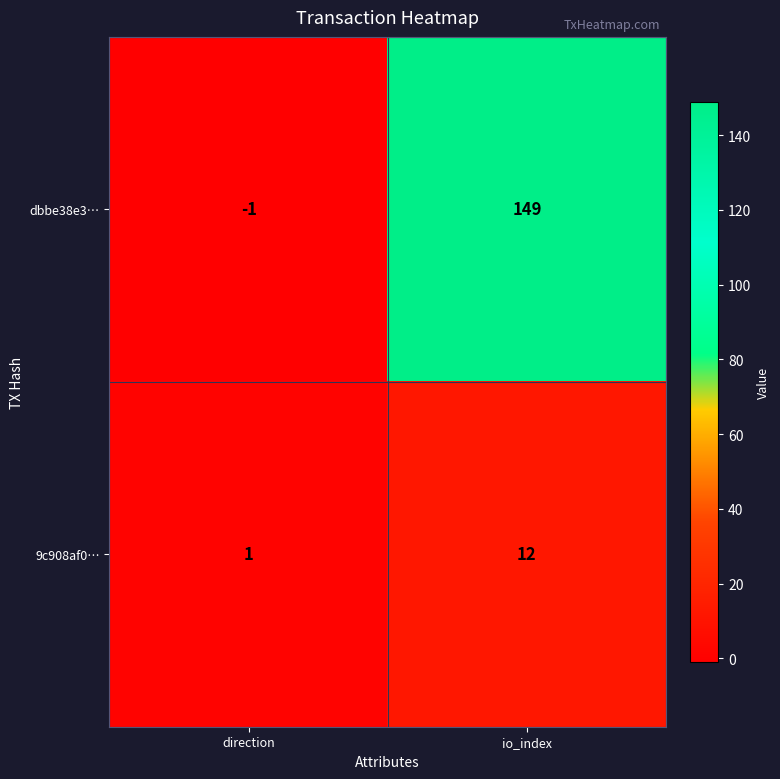

What is the approximate value of 9c908af0… at io_index?

12